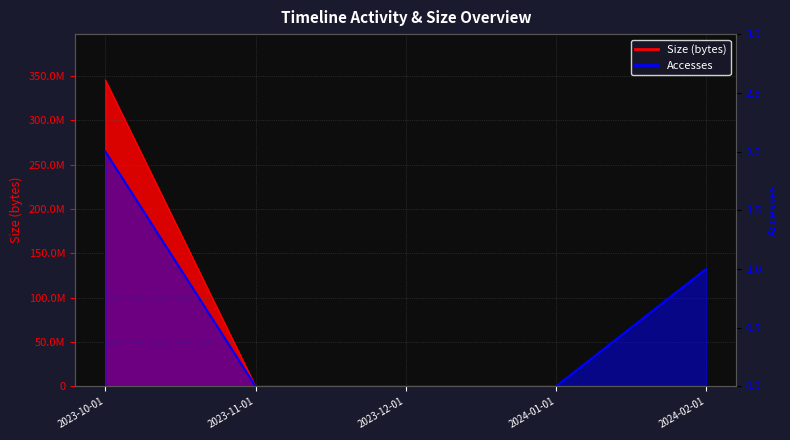

What is the difference between the second highest and minimum values?

1